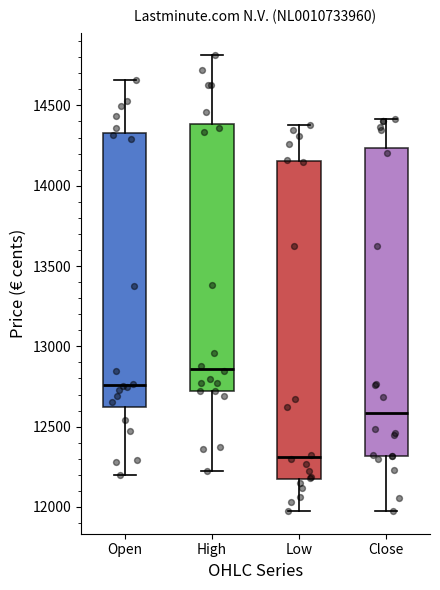

Reading left to right, transcribe this box plot: for each box, give where its median line is, the range the box spans, and where its two whiskers end, as read against the y-axis. The values are not printed on the chart, so give them approximately, as read against the axis.

Open: median 12750, box 12600 to 14350, whiskers 12200 to 14650
High: median 12850, box 12700 to 14400, whiskers 12250 to 14800
Low: median 12300, box 12150 to 14150, whiskers 12000 to 14400
Close: median 12600, box 12300 to 14250, whiskers 12000 to 14400